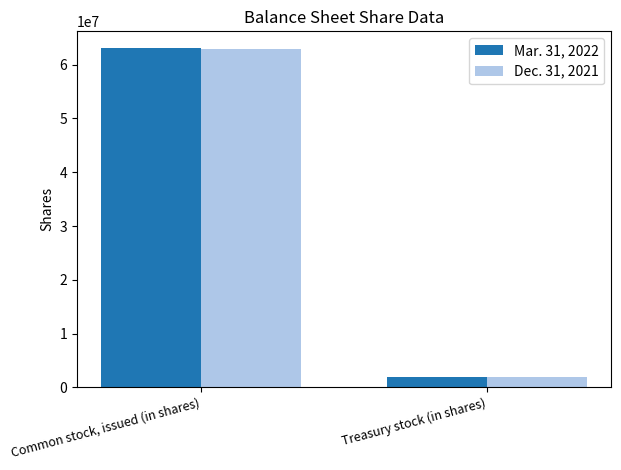

List the series in order of their overall mean, lowest first.

Dec. 31, 2021, Mar. 31, 2022